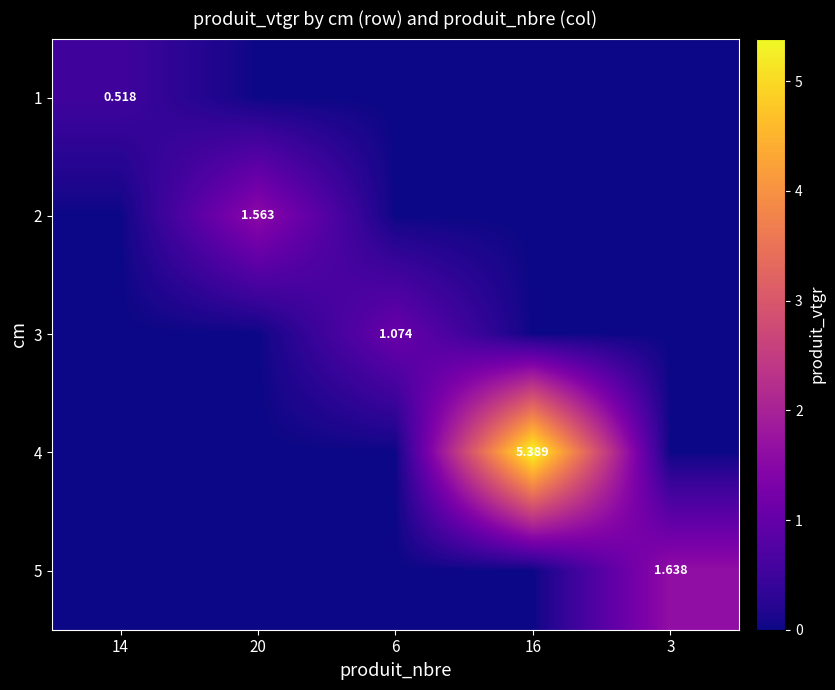

How many positive values does the 4 series have?

1